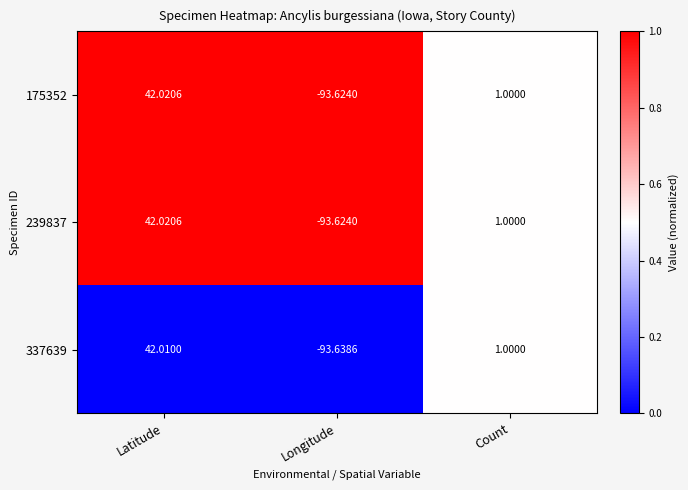

Is the value of 239837 at Latitude greater than the value of 175352 at Longitude?

Yes